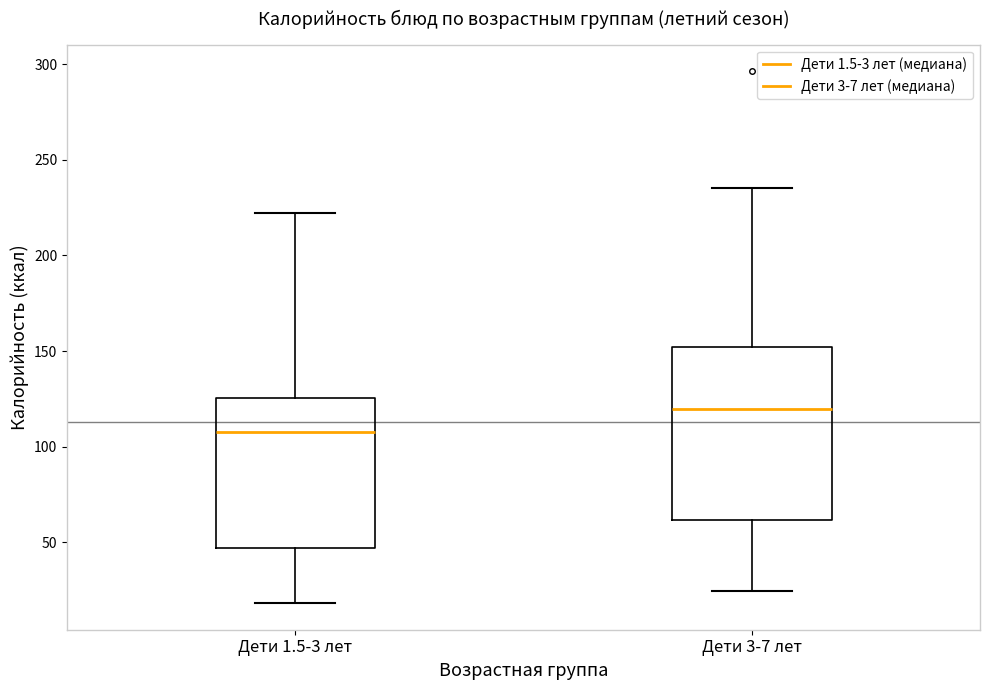

Which box's median line is the lowest?

Дети 1.5-3 лет